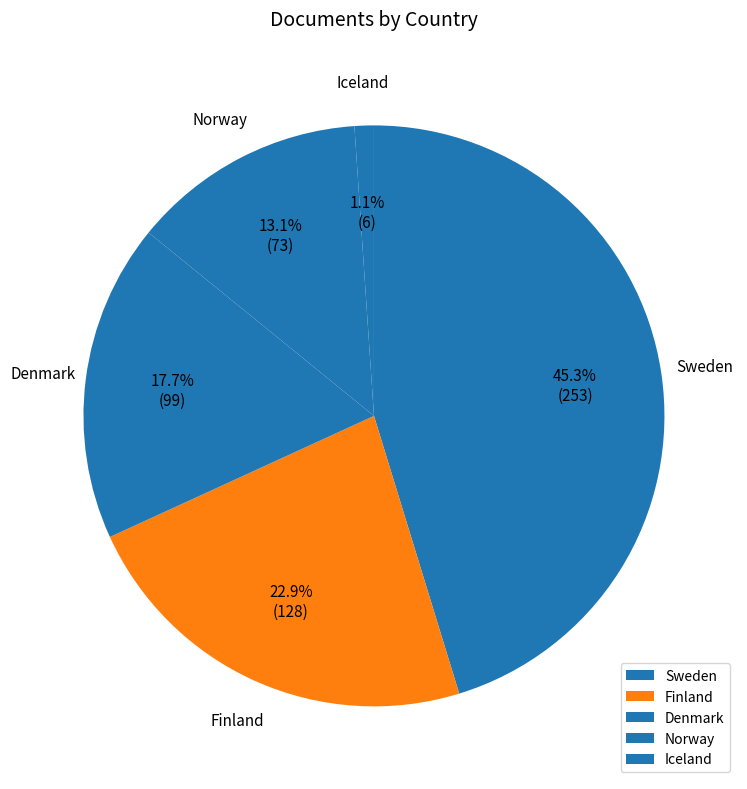

Which has a higher value, Sweden or Finland?

Sweden